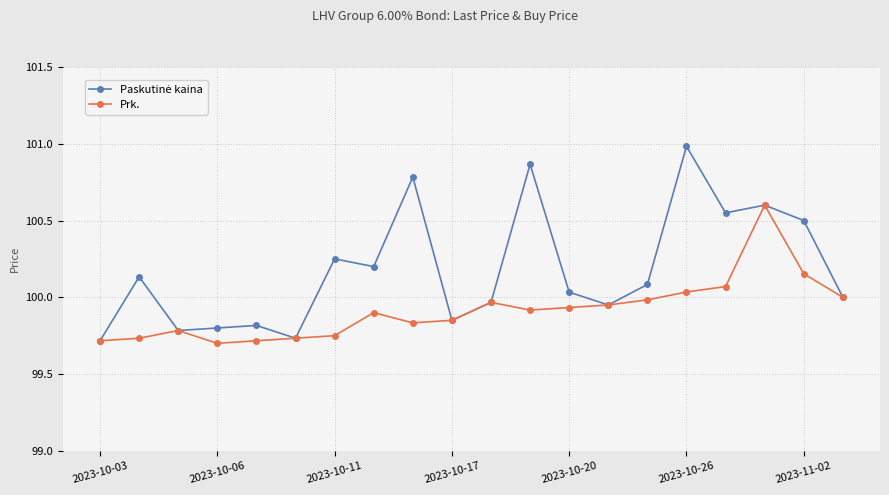

True or false: Prk. has more than 0 interior local peaks.

True